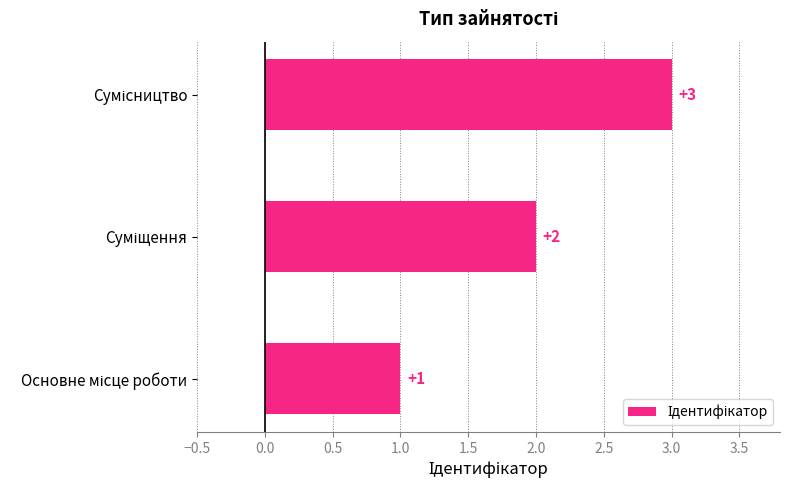

How many data points does each series have?

3